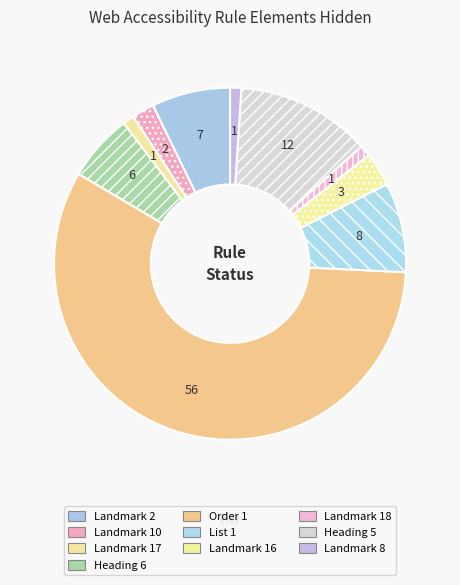

Does any single category account for the majority?

Yes